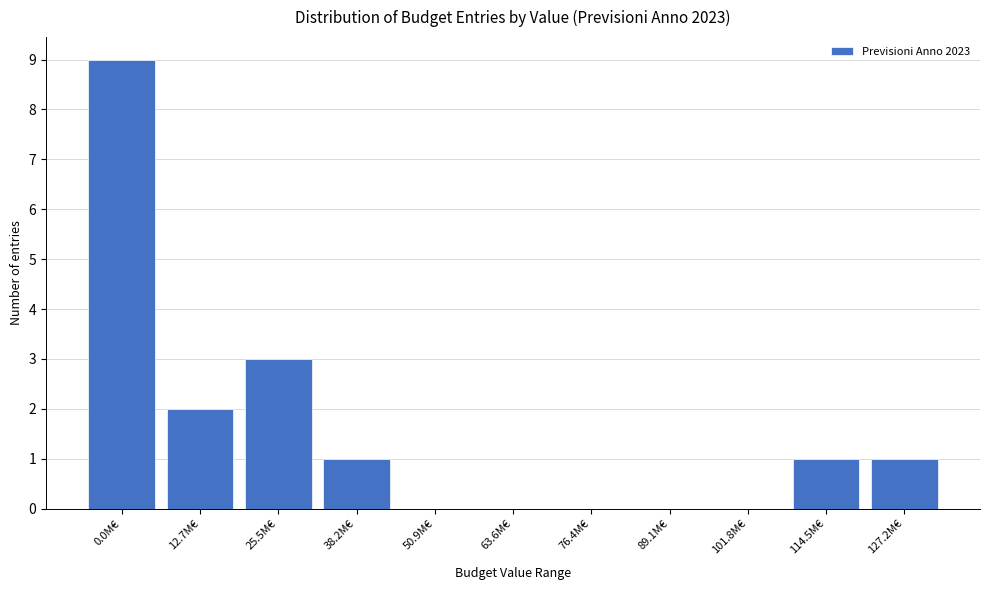

Reading right to left, extract all data points from this chart.

127.2M€=1	114.5M€=1	101.8M€=0	89.1M€=0	76.4M€=0	63.6M€=0	50.9M€=0	38.2M€=1	25.5M€=3	12.7M€=2	0.0M€=9